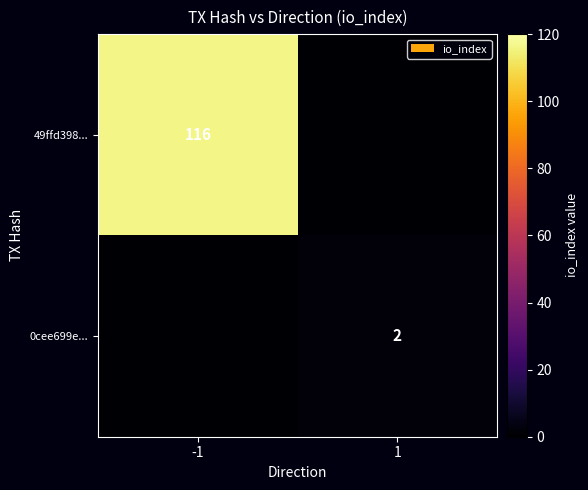

At which category does the chart reach its peak across all series?

-1